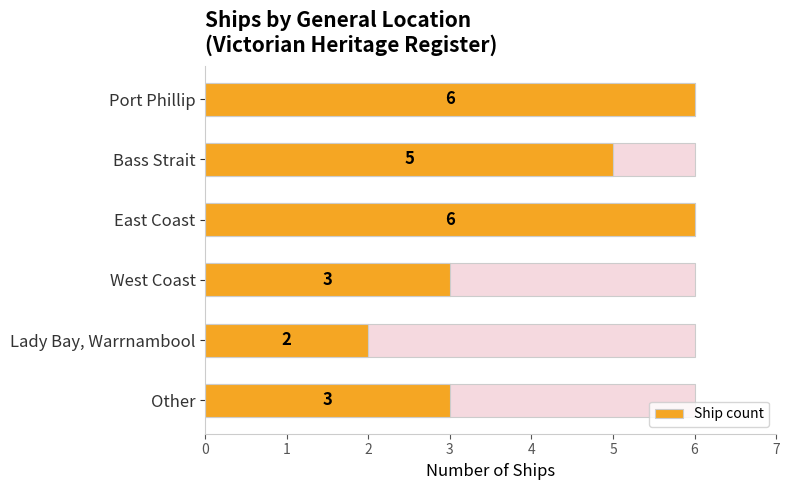

Count the number of values greater than 5.

2